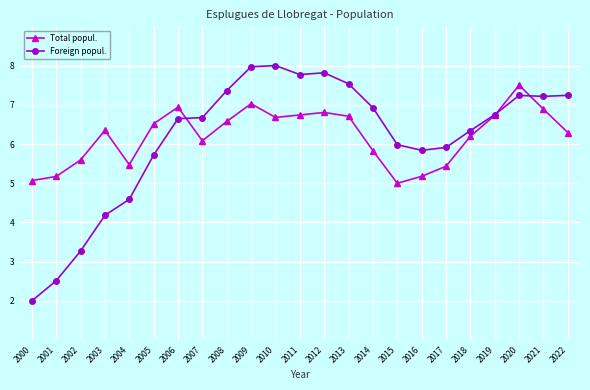

Rank the series by their maximum value, from highest to lowest.

Foreign popul., Total popul.